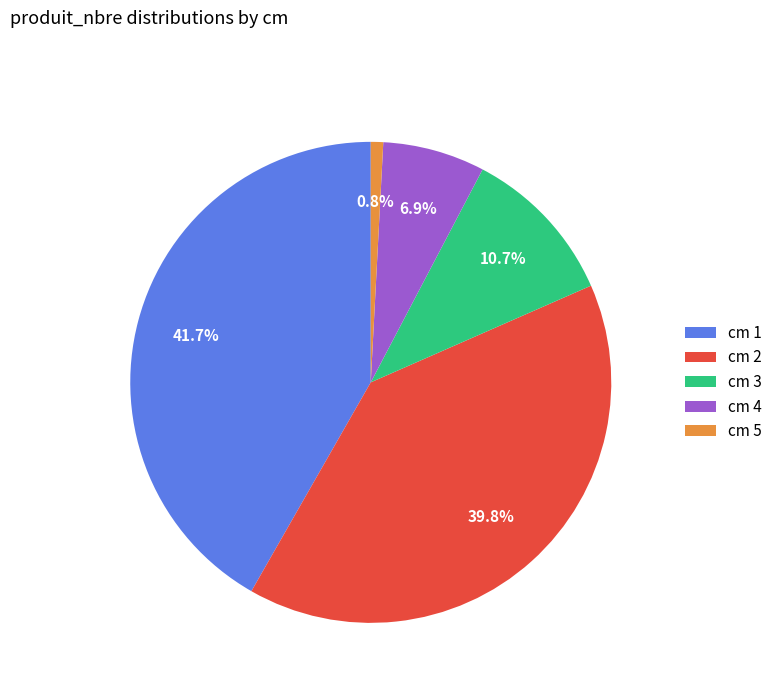

What percentage is NOT represented by cm 2?

60.2%